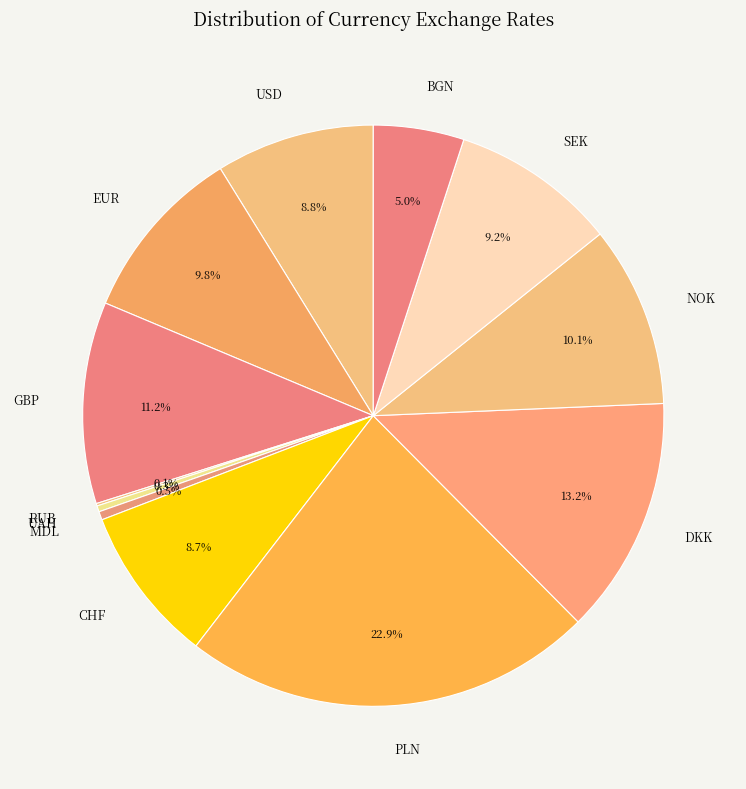

Combined, do CHF and BGN account for over 50%?

No